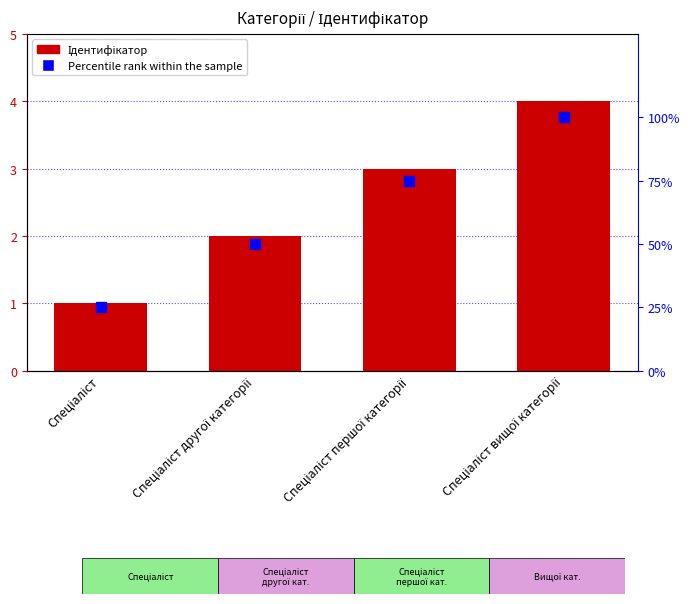

Reading left to right, extract all data points from this chart.

Ідентифікатор: Спеціаліст=1	Спеціаліст другої категорії=2	Спеціаліст першої категорії=3	Спеціаліст вищої категорії=4
Percentile rank: Спеціаліст=25	Спеціаліст другої категорії=50	Спеціаліст першої категорії=75	Спеціаліст вищої категорії=100